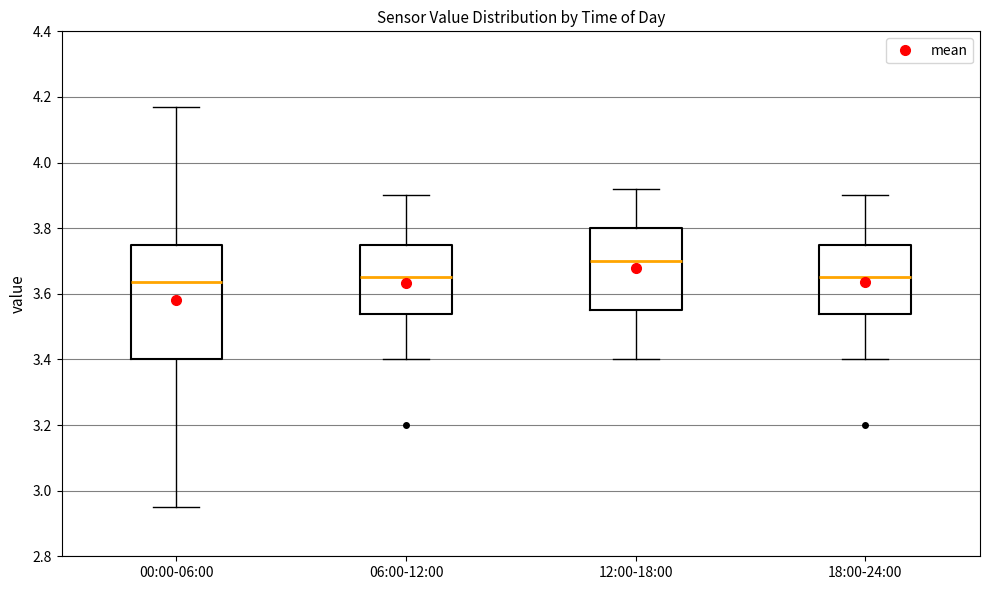

Where is the upper edge of the box for 18:00-24:00 on the y-axis? The values are not printed on the chart, so give them approximately, as read against the axis.

3.76